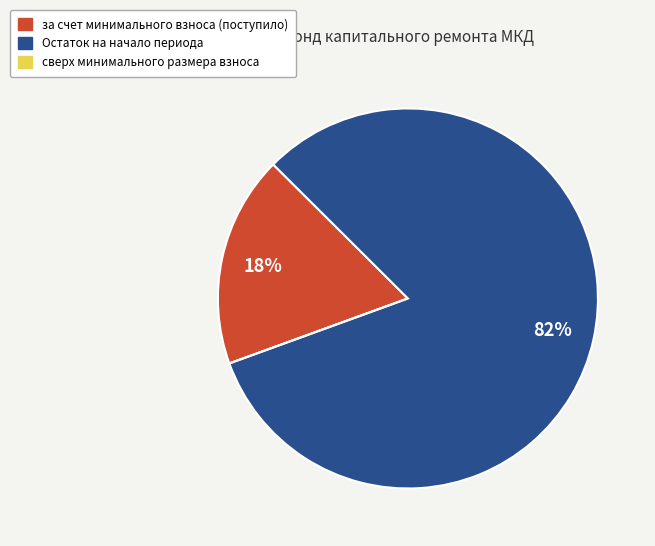

To the nearest percent, what percentage of the pie is за счет минимального взноса (поступило)?

18%